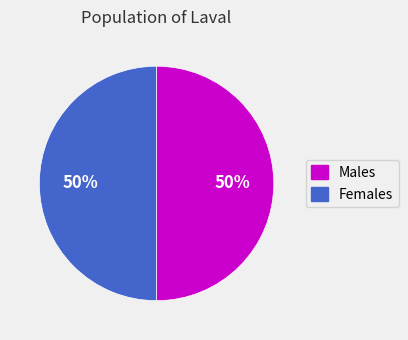

To the nearest percent, what is the combined percentage of Females and Males?

100%